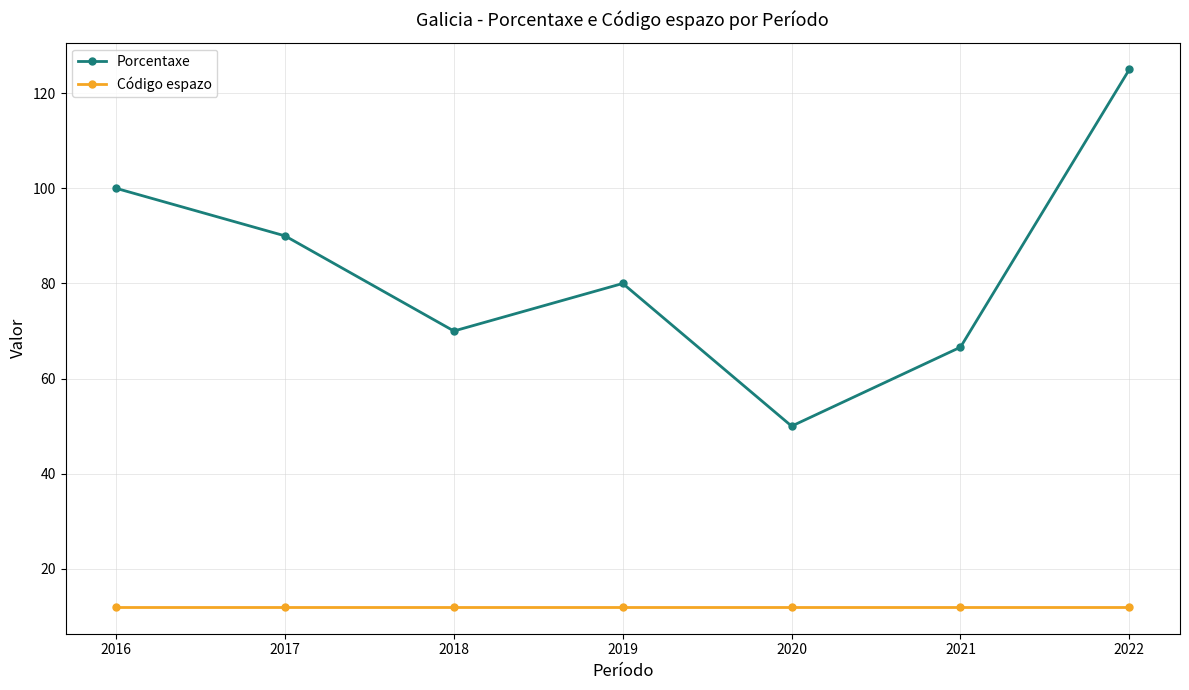

True or false: Código espazo and Porcentaxe cross at least once.

False